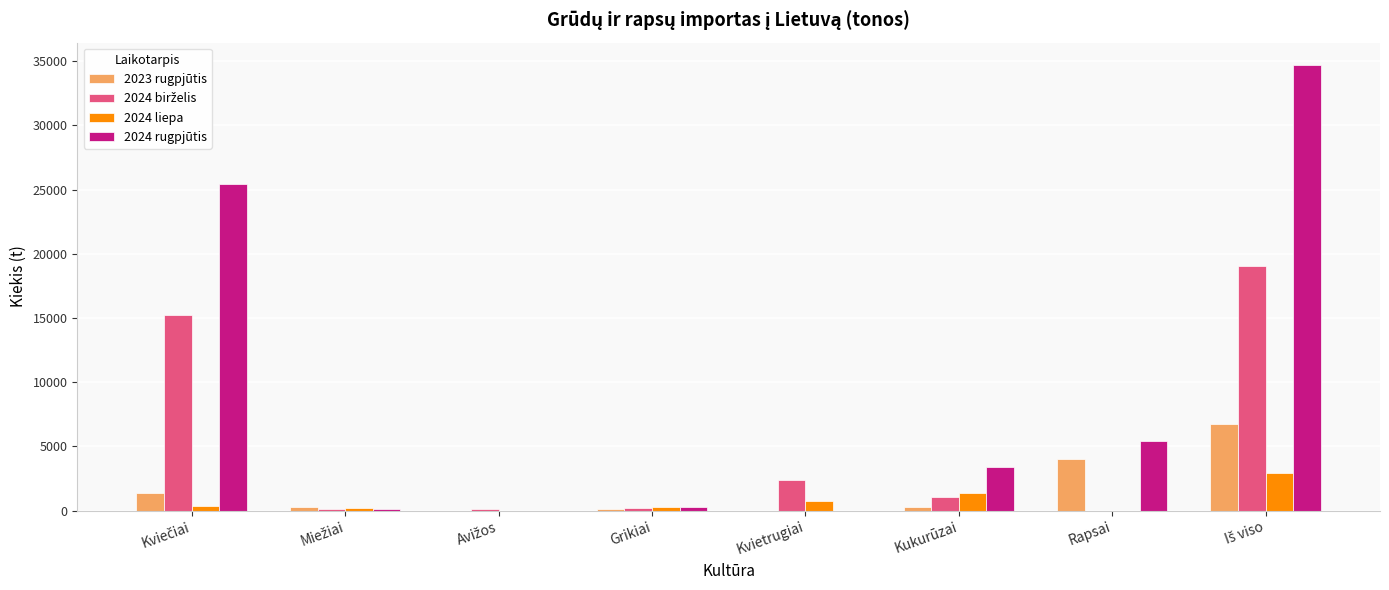

Which series has the largest total across all categories?

2024 rugpjūtis